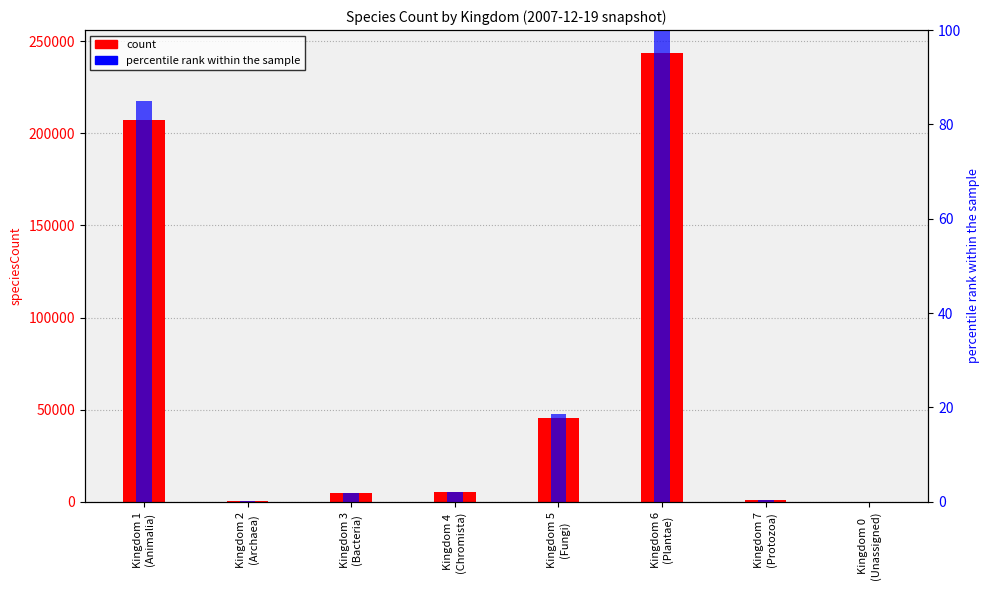

What is the sum of all count values?

507630.0